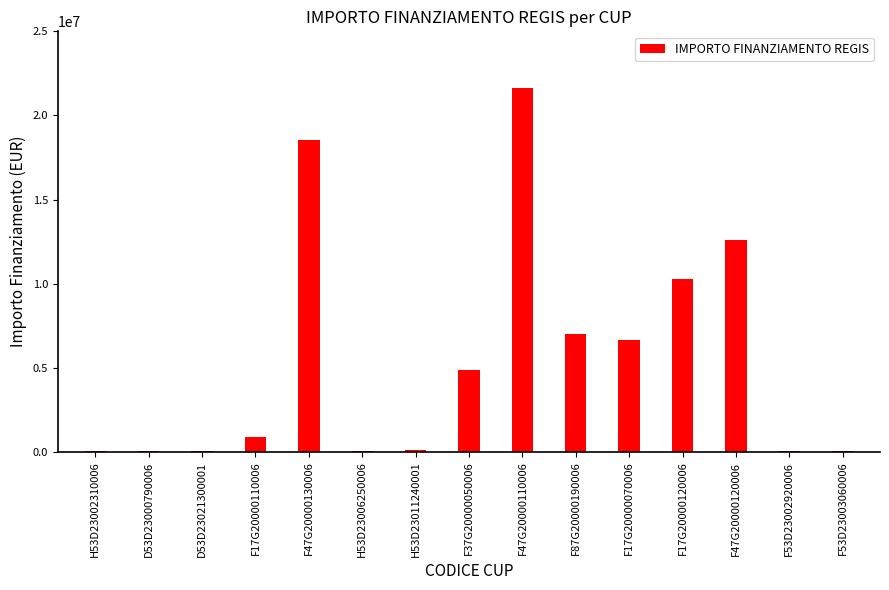

How many bars are there in total?

15